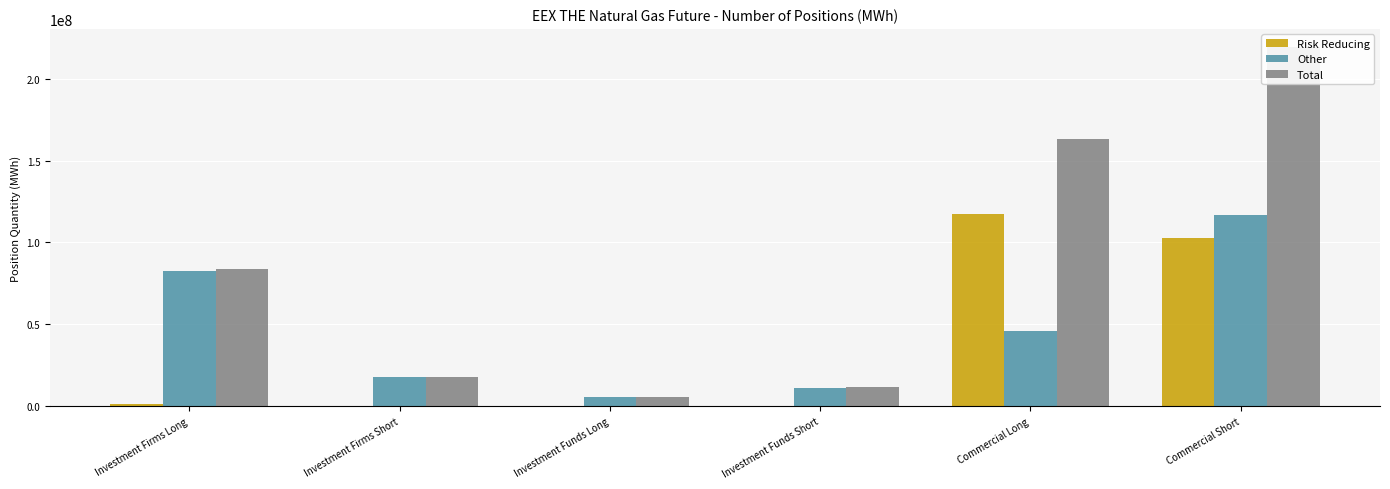

List the labels in order of Other value, largest first.

Commercial Short, Investment Firms Long, Commercial Long, Investment Firms Short, Investment Funds Short, Investment Funds Long